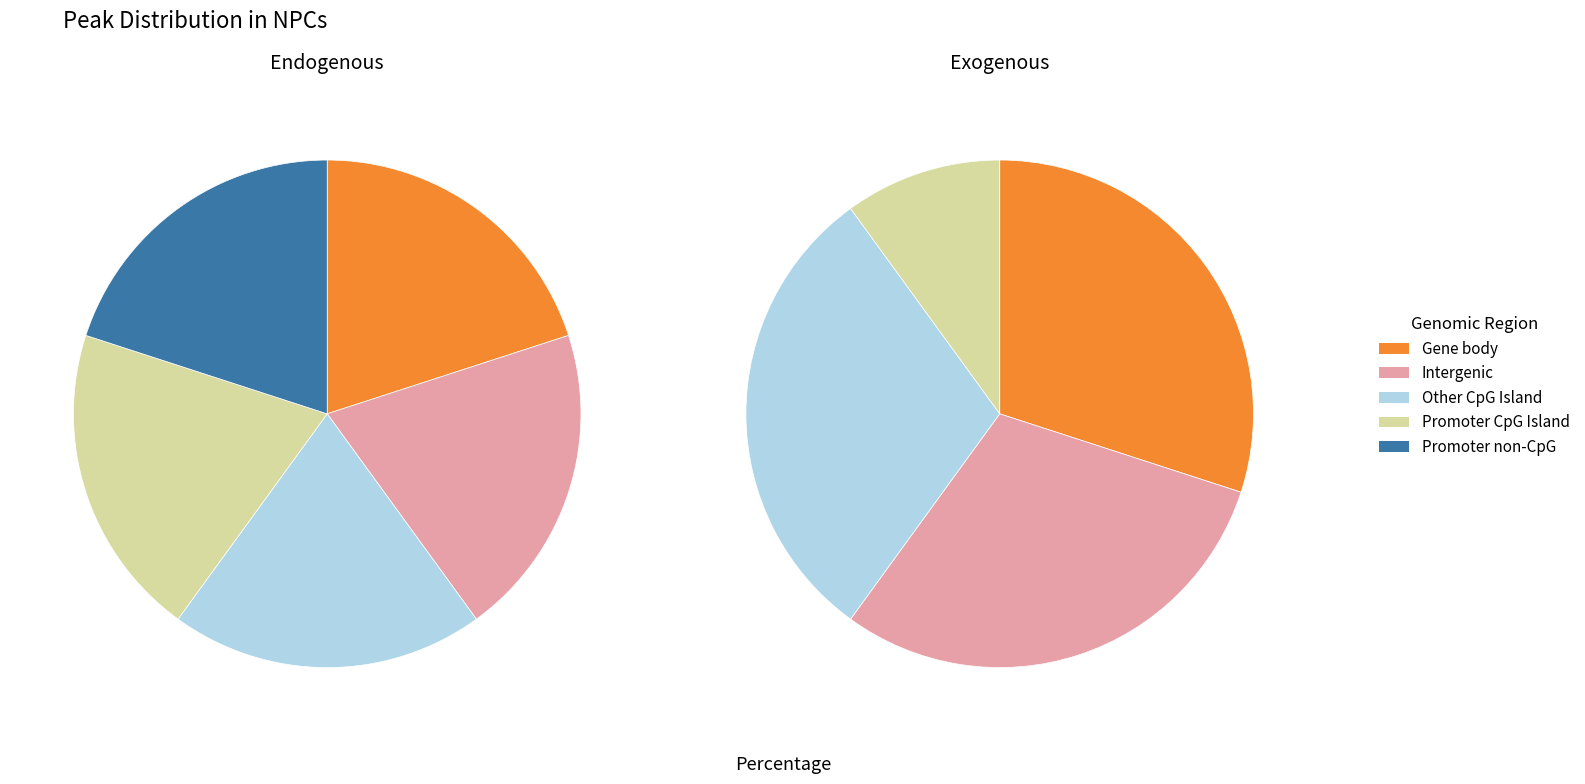

Which slice is the largest?

29